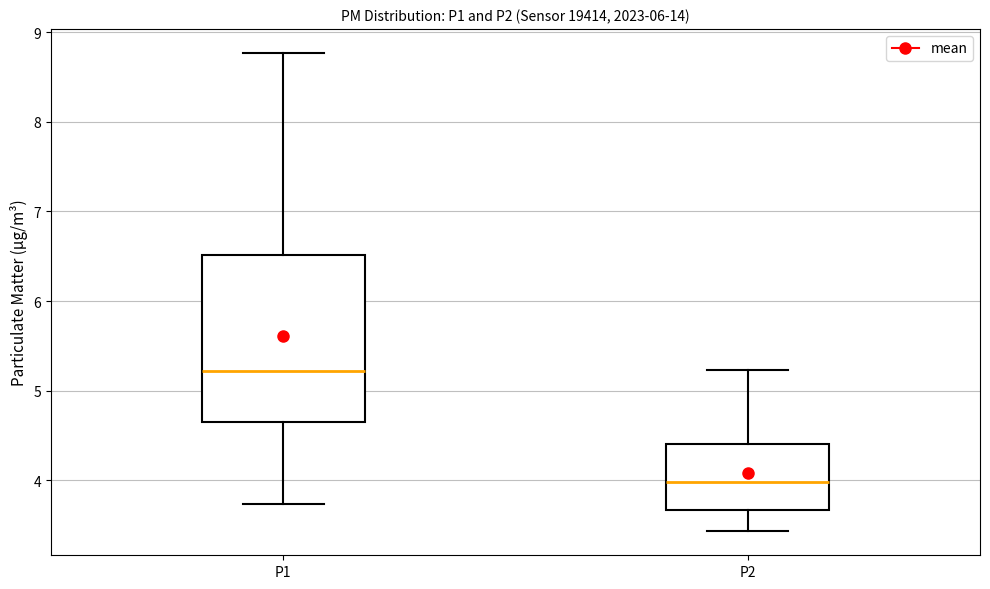

Where does the median line of the box for P2 sit on the y-axis? The values are not printed on the chart, so give them approximately, as read against the axis.

4.0